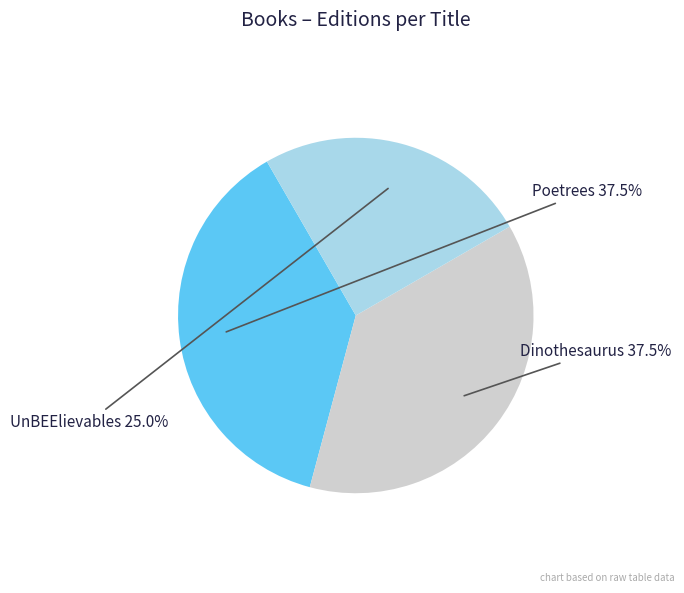

What percentage is the UnBEElievables slice, to the nearest percent?

25%